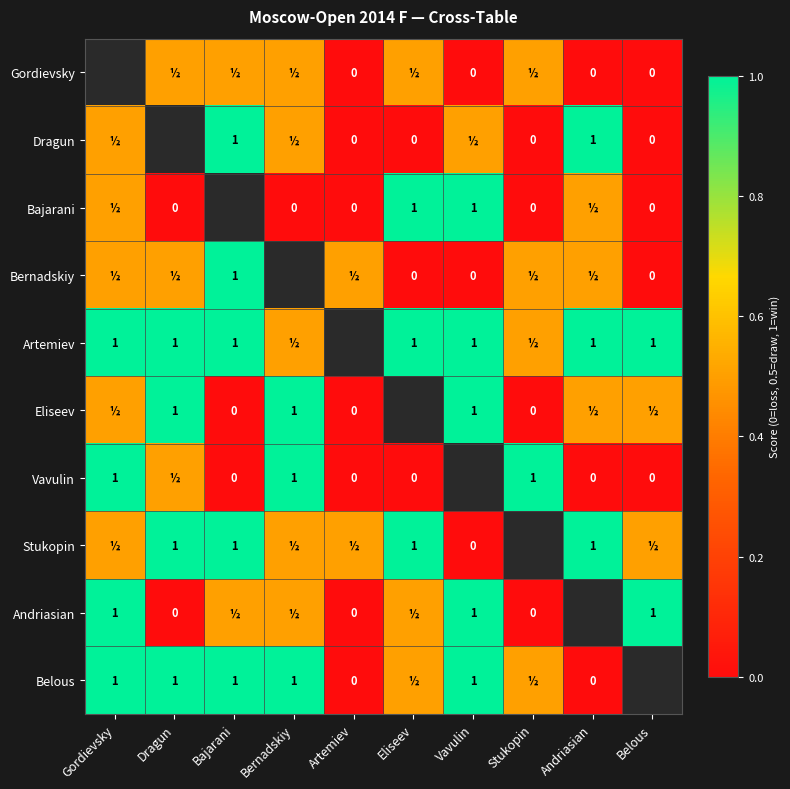

The Dragun series shows 1.0 at Andriasian. True or false?

True